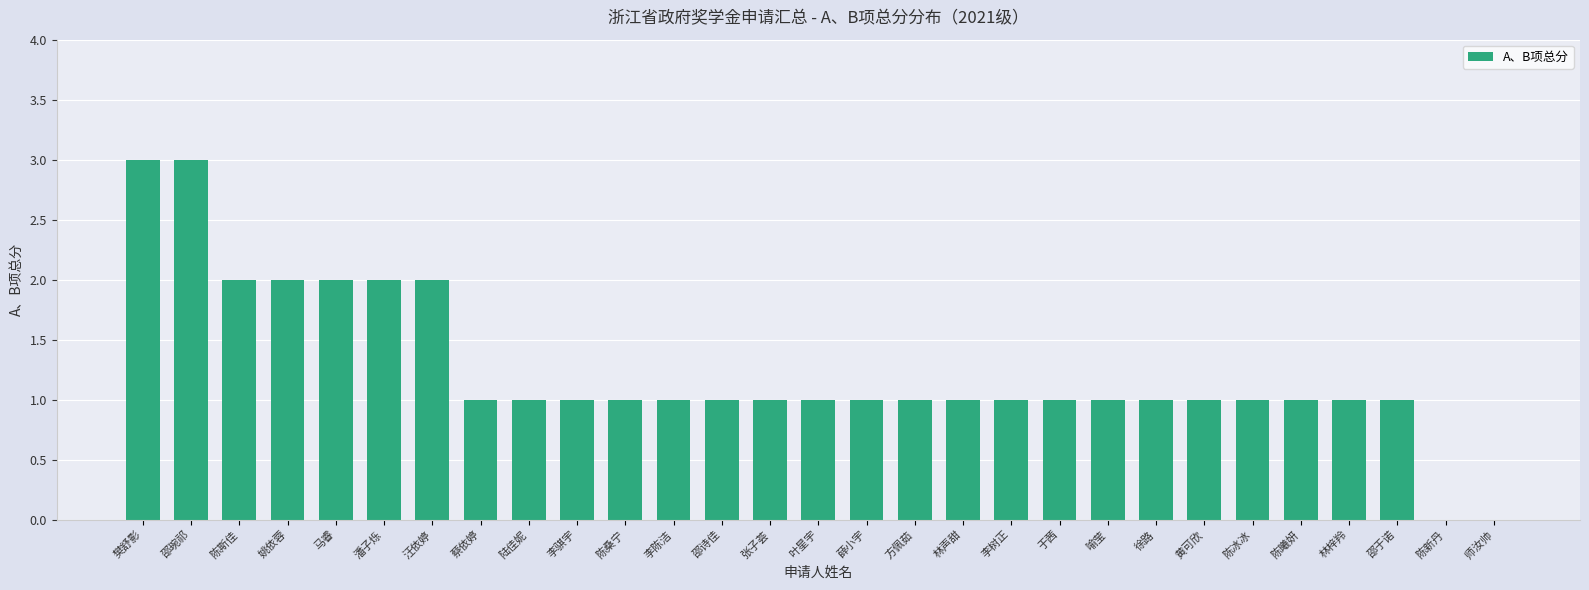

Is it true that the value at 师汝帅 is -1?

False